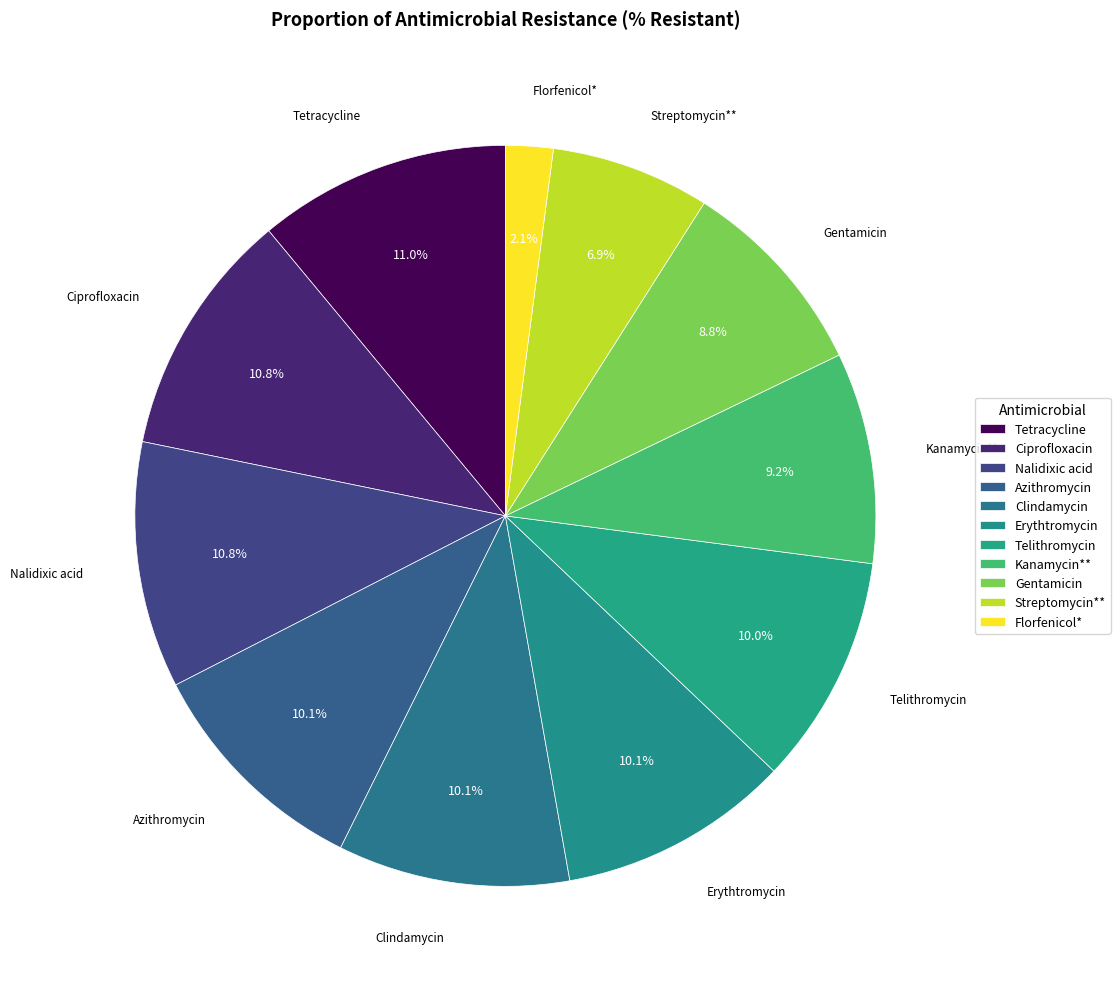

Count the number of slices in the pie.

11